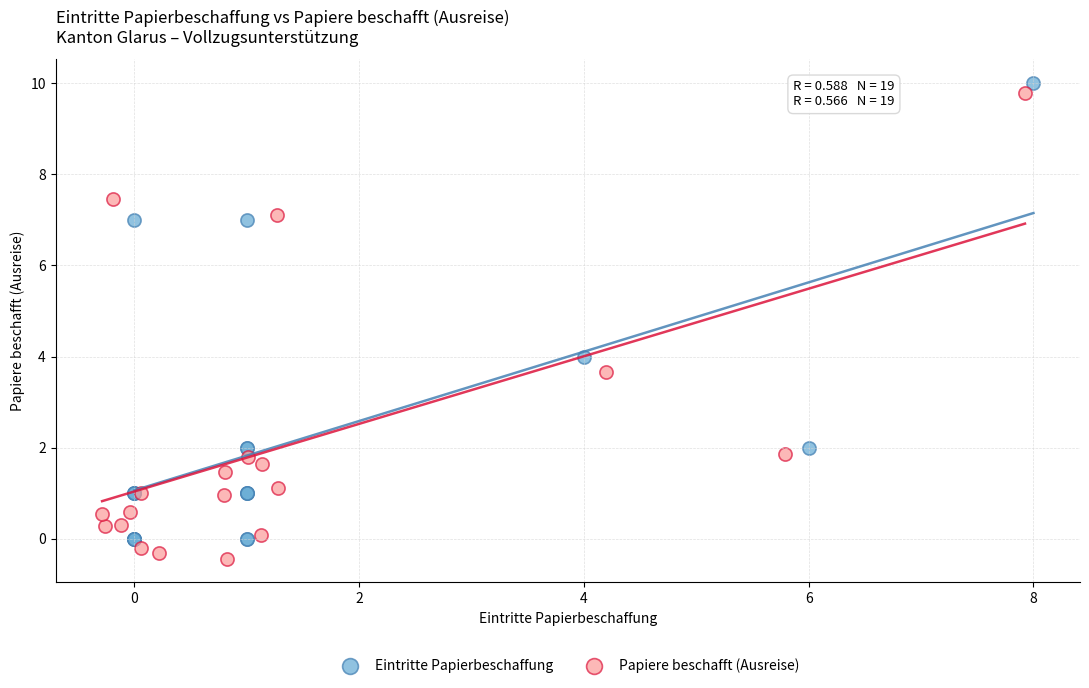

Which series contains the lowest Y value?

Papiere beschafft (Ausreise)